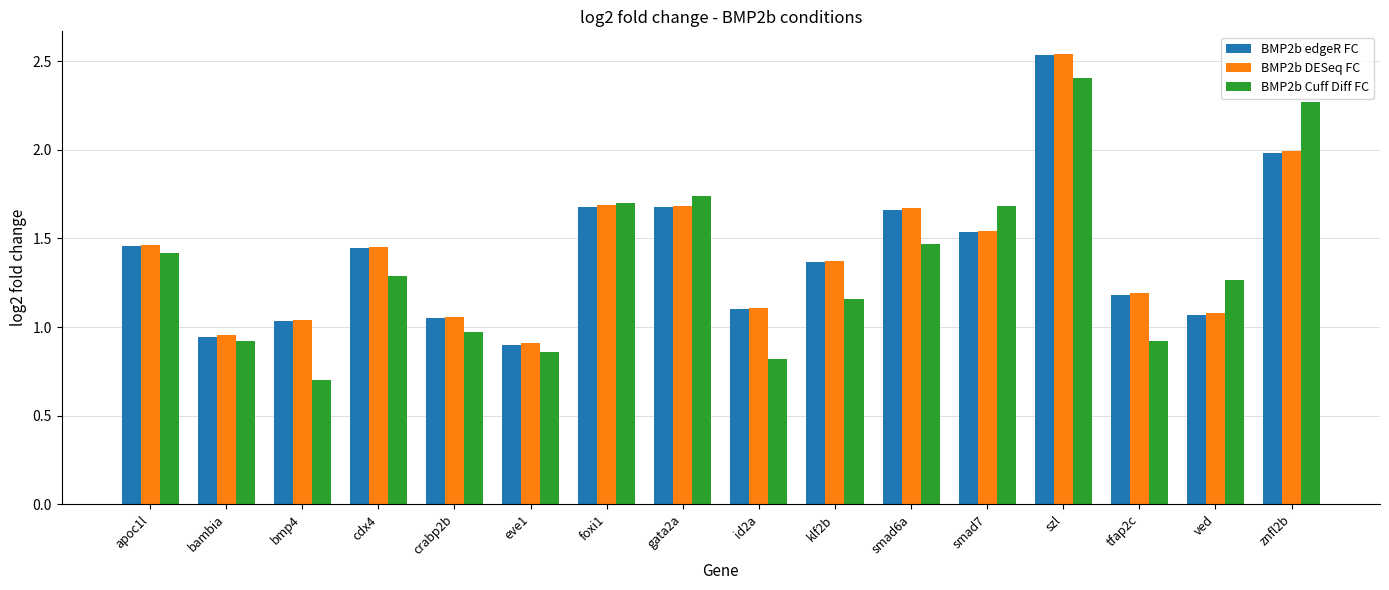

Which category has the highest value in the BMP2b Cuff Diff FC series?

szl